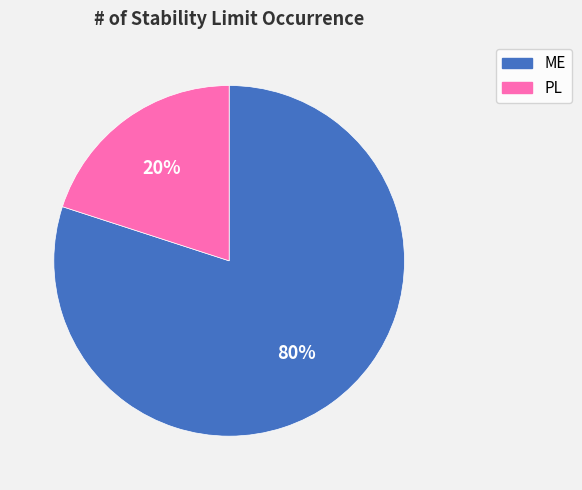

To the nearest percent, what is the difference between the ME and PL slice percentages?

60%